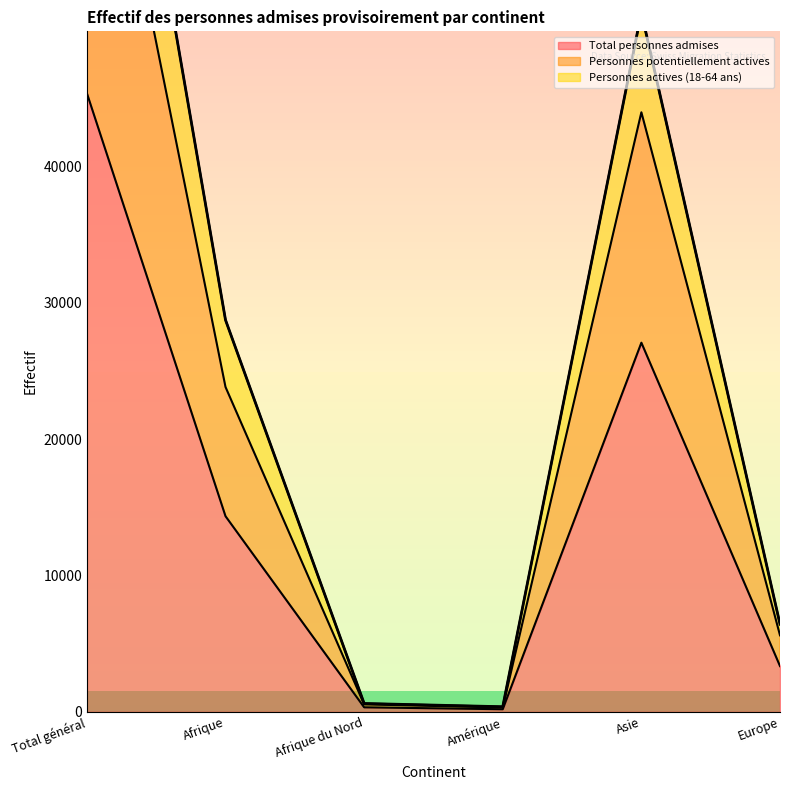

What is the label of the 5th point from the left?

Asie